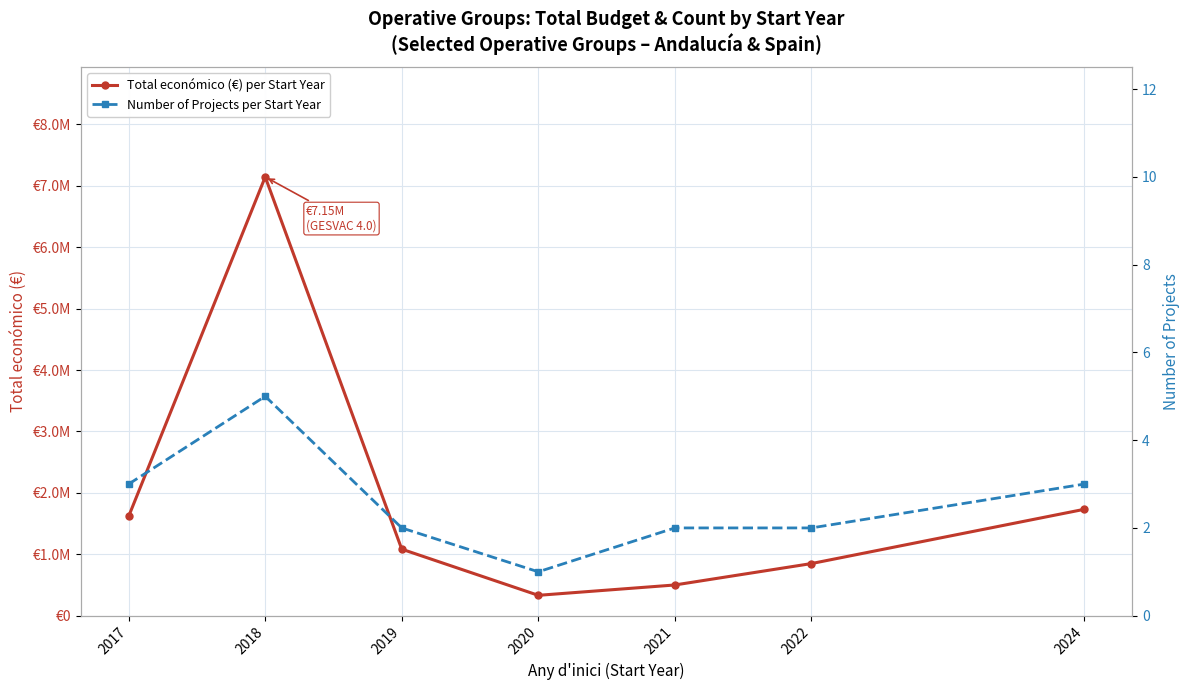

Reading right to left, transcribe all the data shown in this chart.

Total económico (€) per Start Year: 2024=1732825	2022=848533	2021=500043	2020=331548	2019=1083020	2018=7145056	2017=1619218
Number of Projects per Start Year: 2024=3	2022=2	2021=2	2020=1	2019=2	2018=5	2017=3